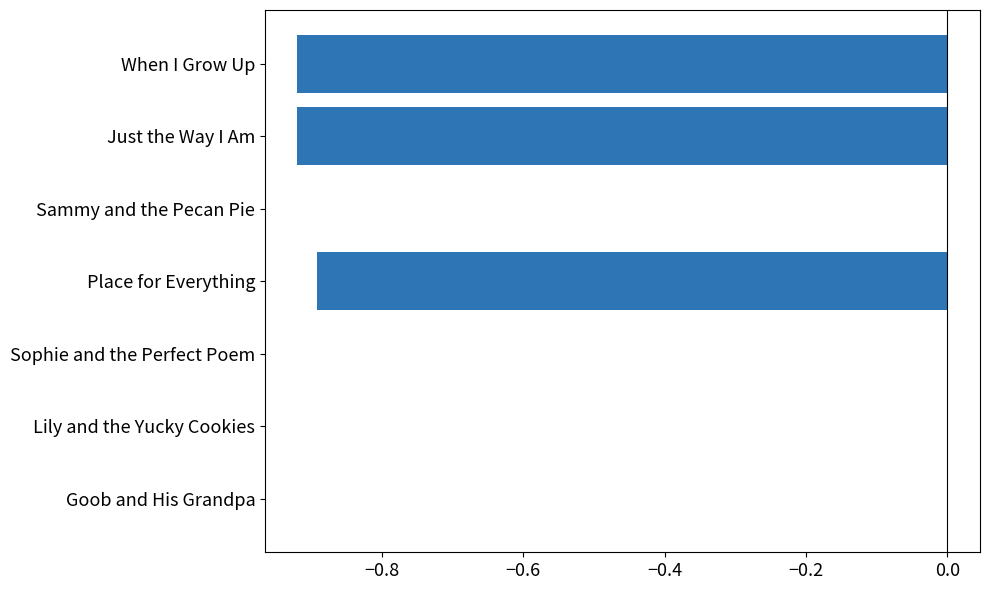

True or false: the data shows -1.5 at Place for Everything.

False